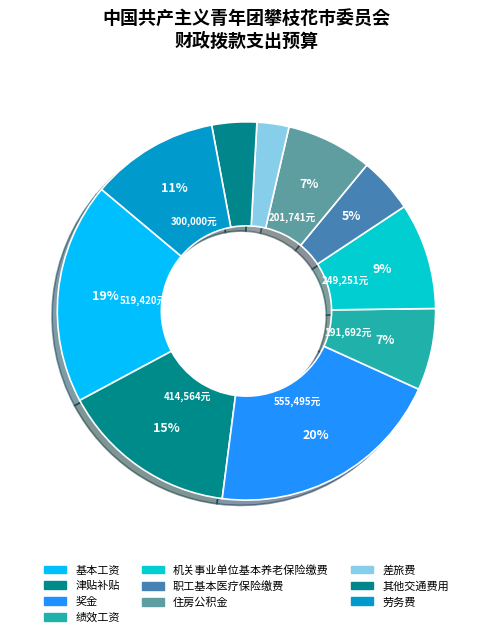

Which category has the smallest portion of the pie?

差旅费